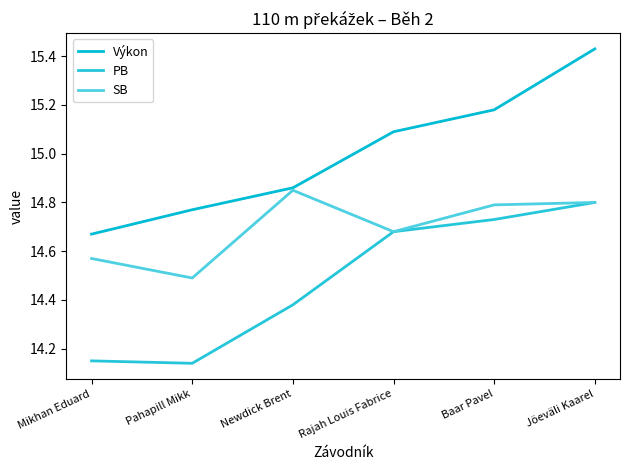

Which category has the lowest value in the SB series?

Pahapill Mikk